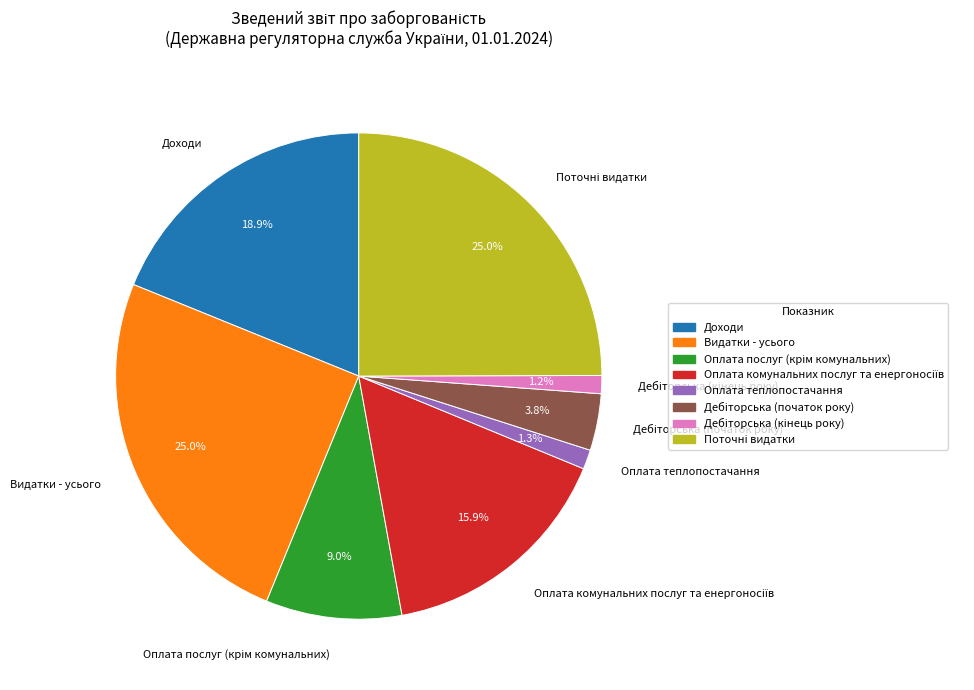

Which has a higher value, Оплата теплопостачання or Видатки - усього?

Видатки - усього